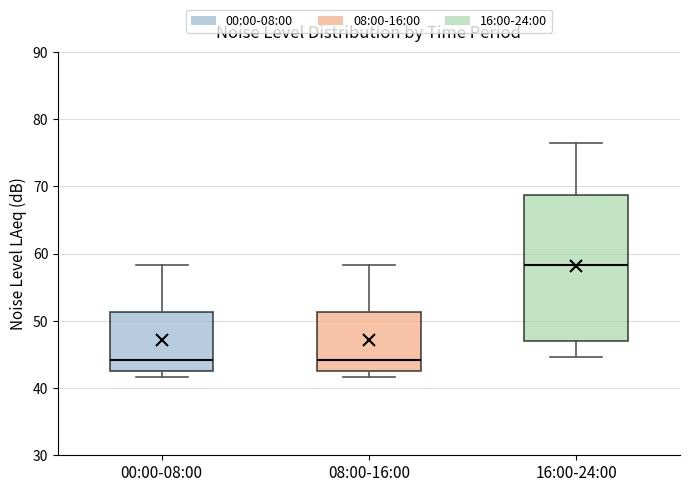

Which box is the tallest, from its lower edge to its upper edge?

16:00-24:00